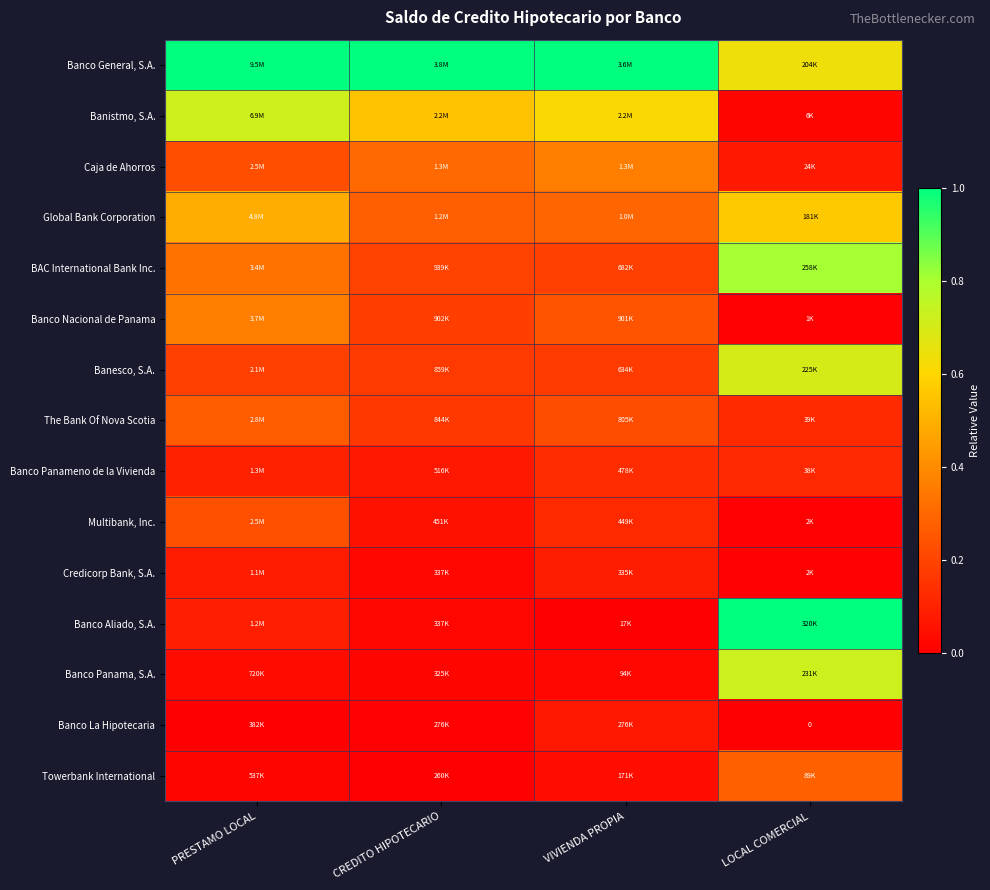

List the series in order of their peak value, lowest first.

Banco La Hipotecaria, Credicorp Bank, S.A., Banco Panameno de la Vivienda, Multibank, Inc., The Bank Of Nova Scotia, Towerbank International, Caja de Ahorros, Banco Nacional de Panama, Global Bank Corporation, Banesco, S.A., Banistmo, S.A., Banco Panama, S.A., BAC International Bank Inc., Banco General, S.A., Banco Aliado, S.A.